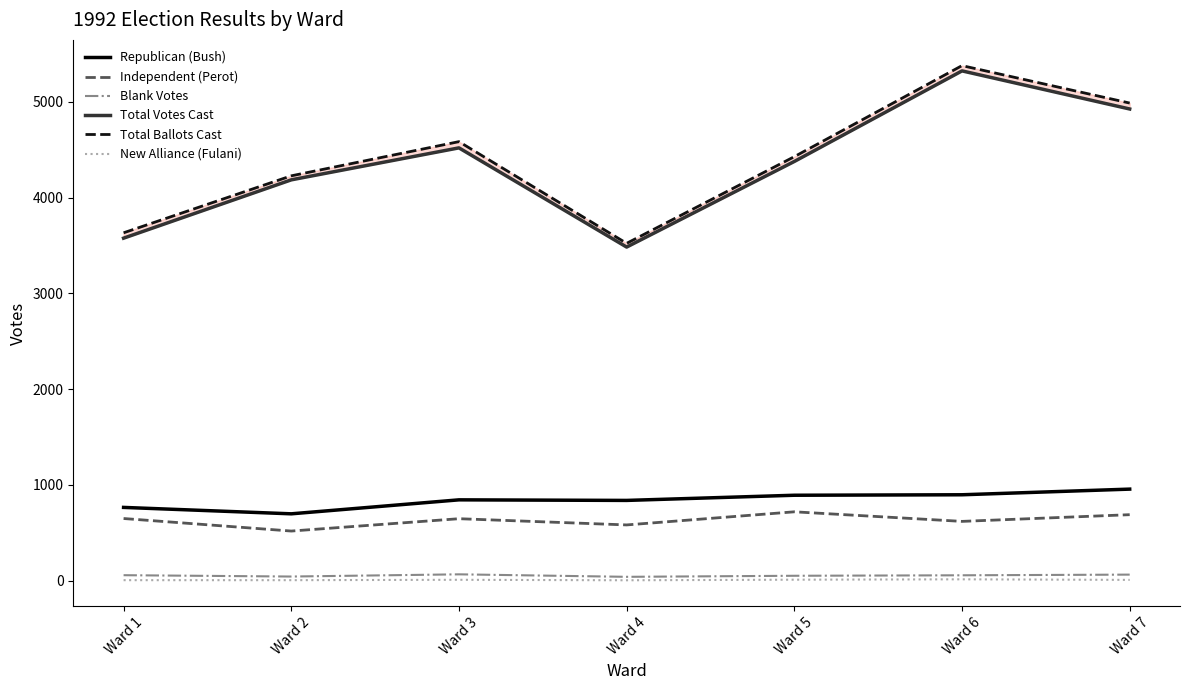

How many values in the Total Votes Cast series exceed 4377?

3